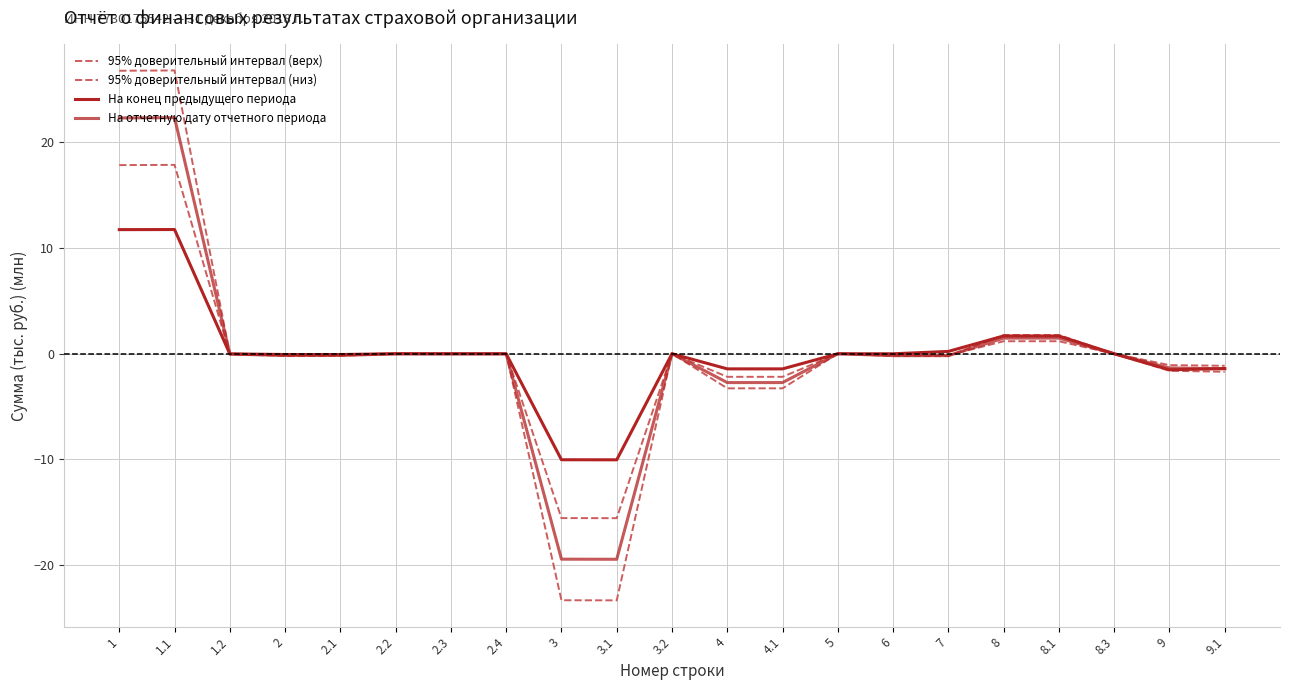

How many lines are shown in the chart?

4